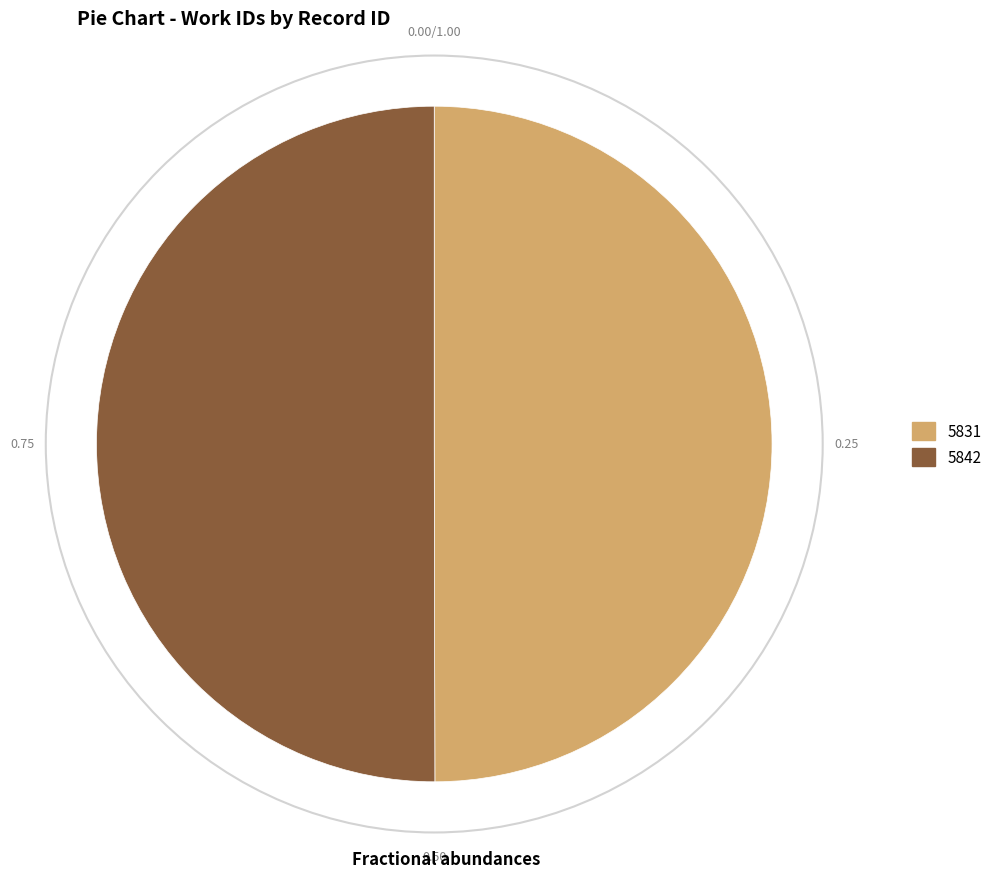

The 5831 slice represents 50% of the pie. True or false?

True